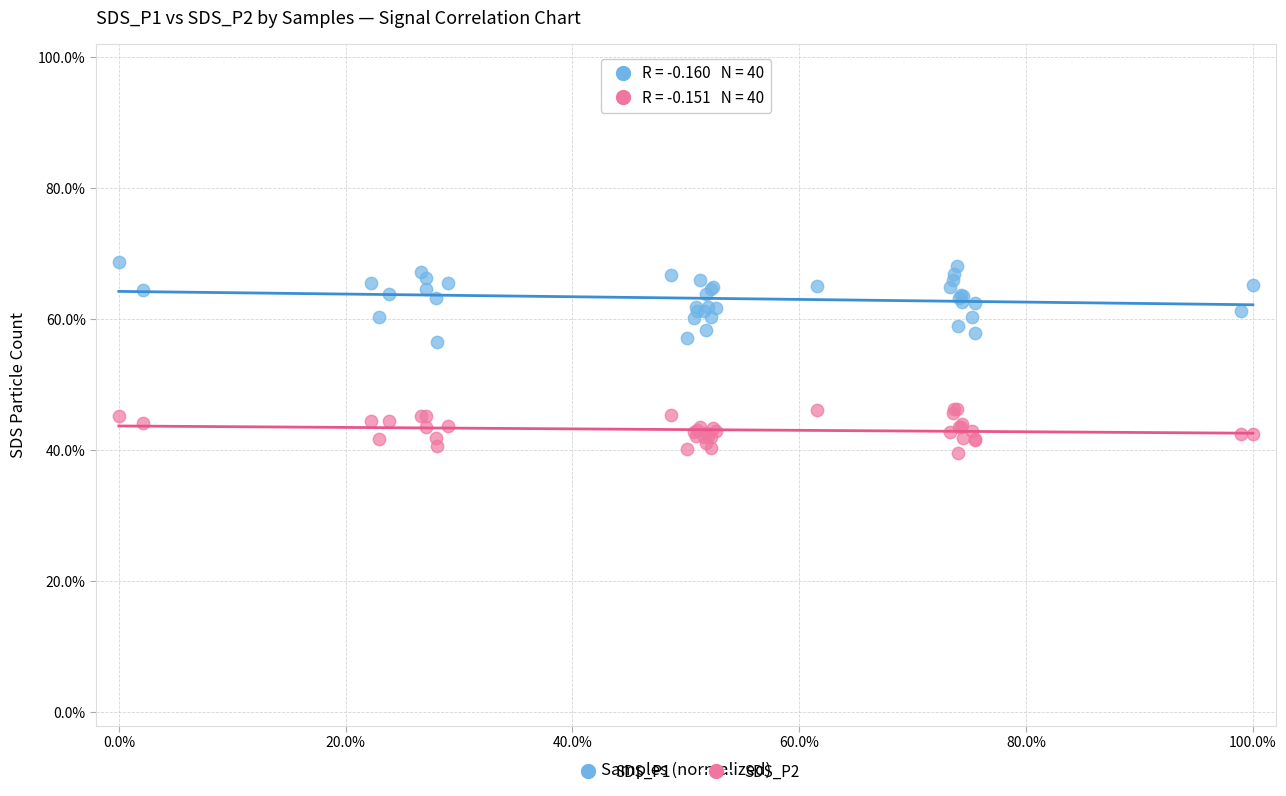

Which series reaches the maximum Y coordinate?

SDS_P1